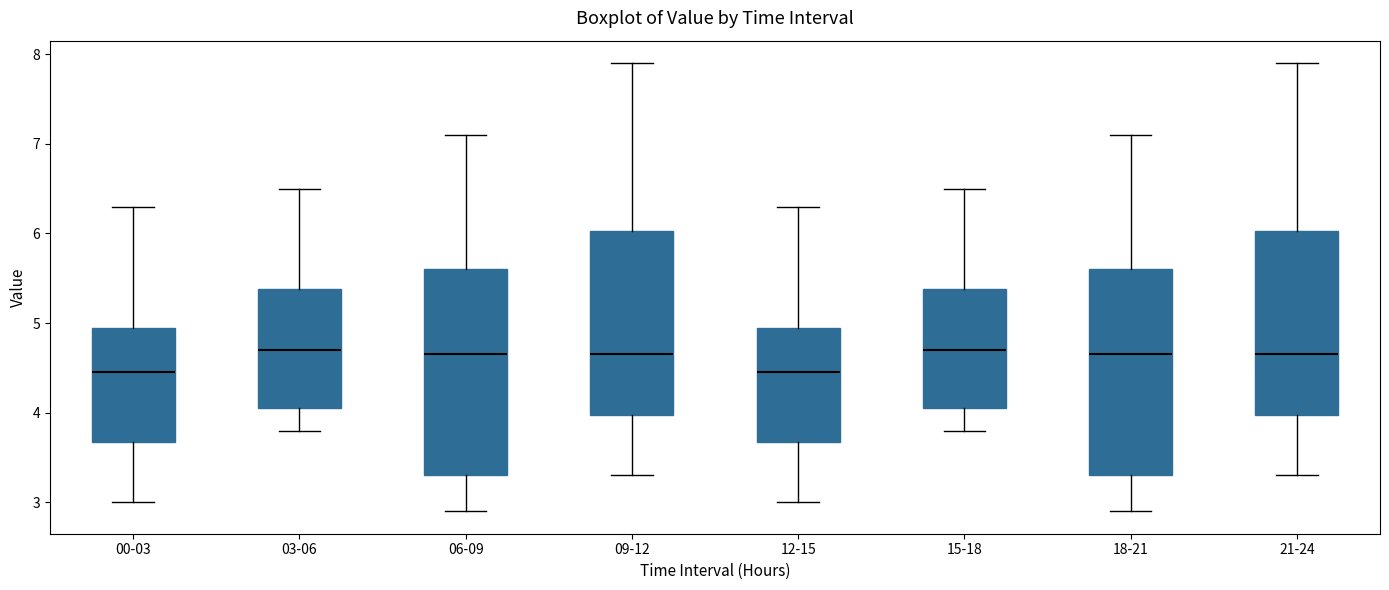

Reading left to right, read every box against the y-axis: the position of its median line, the range the box covers, and the ends of its whiskers. The values are not printed on the chart, so give them approximately, as read against the axis.

00-03: median 4.5, box 3.7 to 5.0, whiskers 3.0 to 6.3
03-06: median 4.7, box 4.1 to 5.4, whiskers 3.8 to 6.5
06-09: median 4.7, box 3.3 to 5.6, whiskers 2.9 to 7.1
09-12: median 4.7, box 4.0 to 6.0, whiskers 3.3 to 7.9
12-15: median 4.5, box 3.7 to 5.0, whiskers 3.0 to 6.3
15-18: median 4.7, box 4.1 to 5.4, whiskers 3.8 to 6.5
18-21: median 4.7, box 3.3 to 5.6, whiskers 2.9 to 7.1
21-24: median 4.7, box 4.0 to 6.0, whiskers 3.3 to 7.9